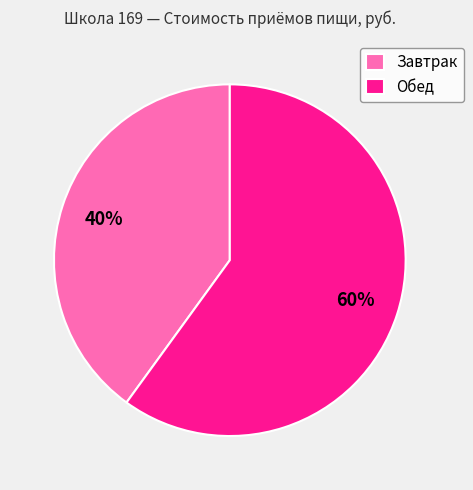

Does any single category account for the majority?

Yes